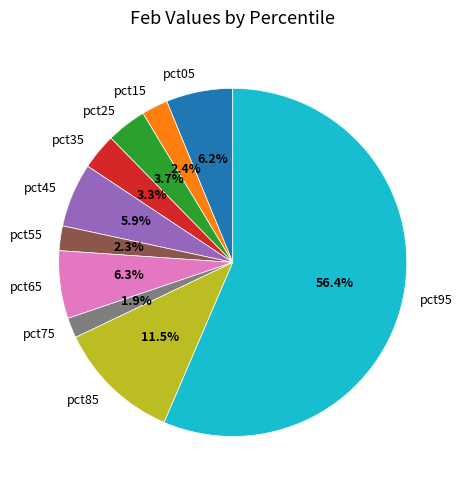

Which has a higher value, pct55 or pct35?

pct35